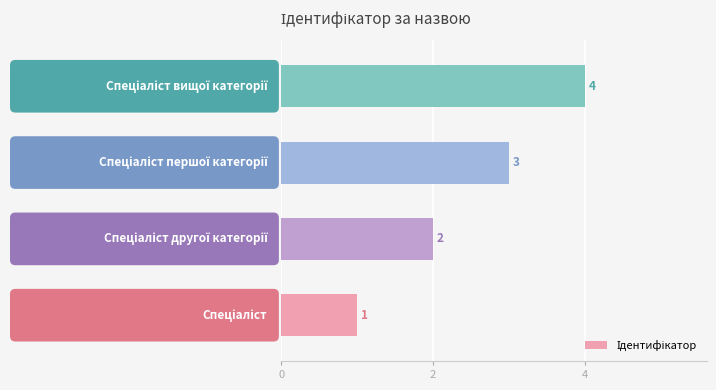

What is the greatest value displayed?

4